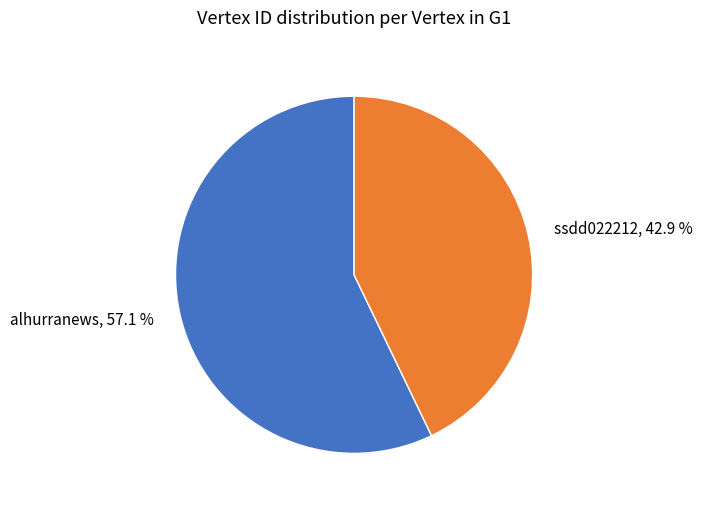

Which category has the biggest portion of the pie?

alhurranews